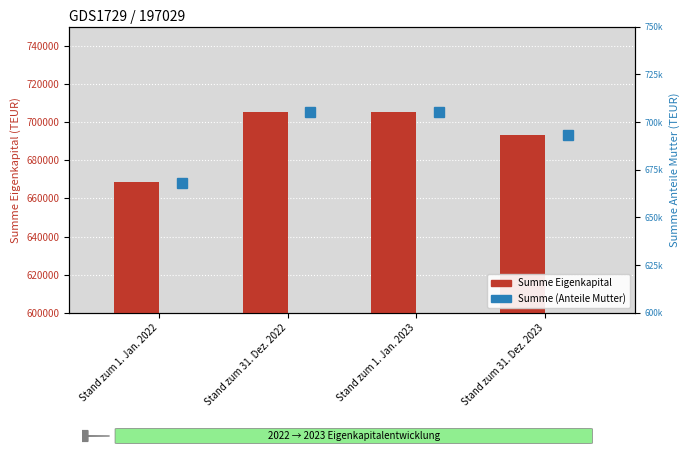

What is the label of the 3rd bar from the right?

Stand zum 31. Dez. 2022